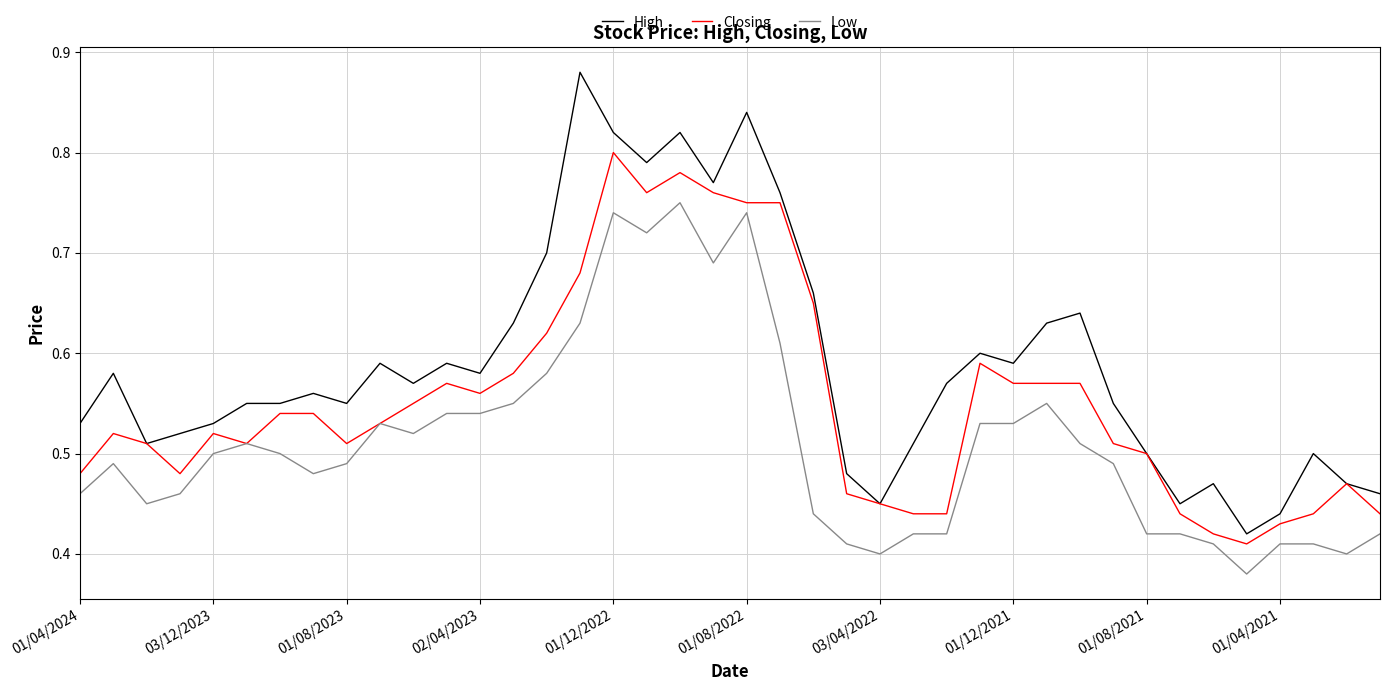

Does the chart have visible grid lines?

Yes